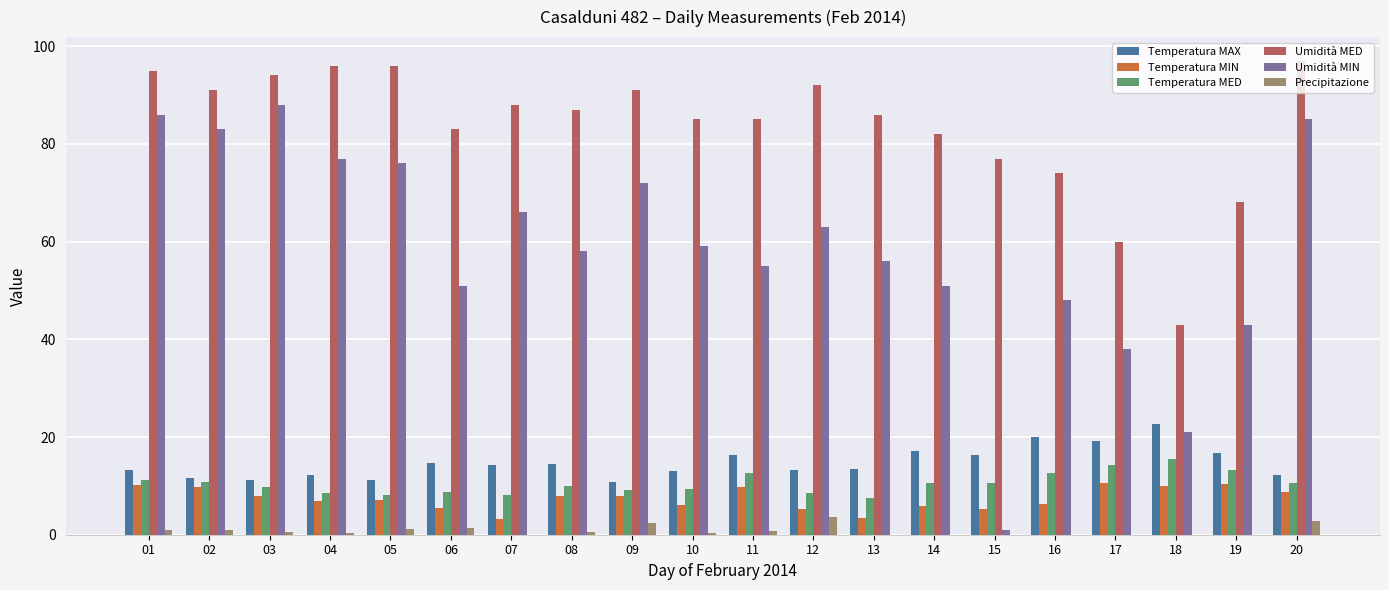

Is the value of Temperatura MAX at 20 greater than the value of Umidità MIN at 18?

No